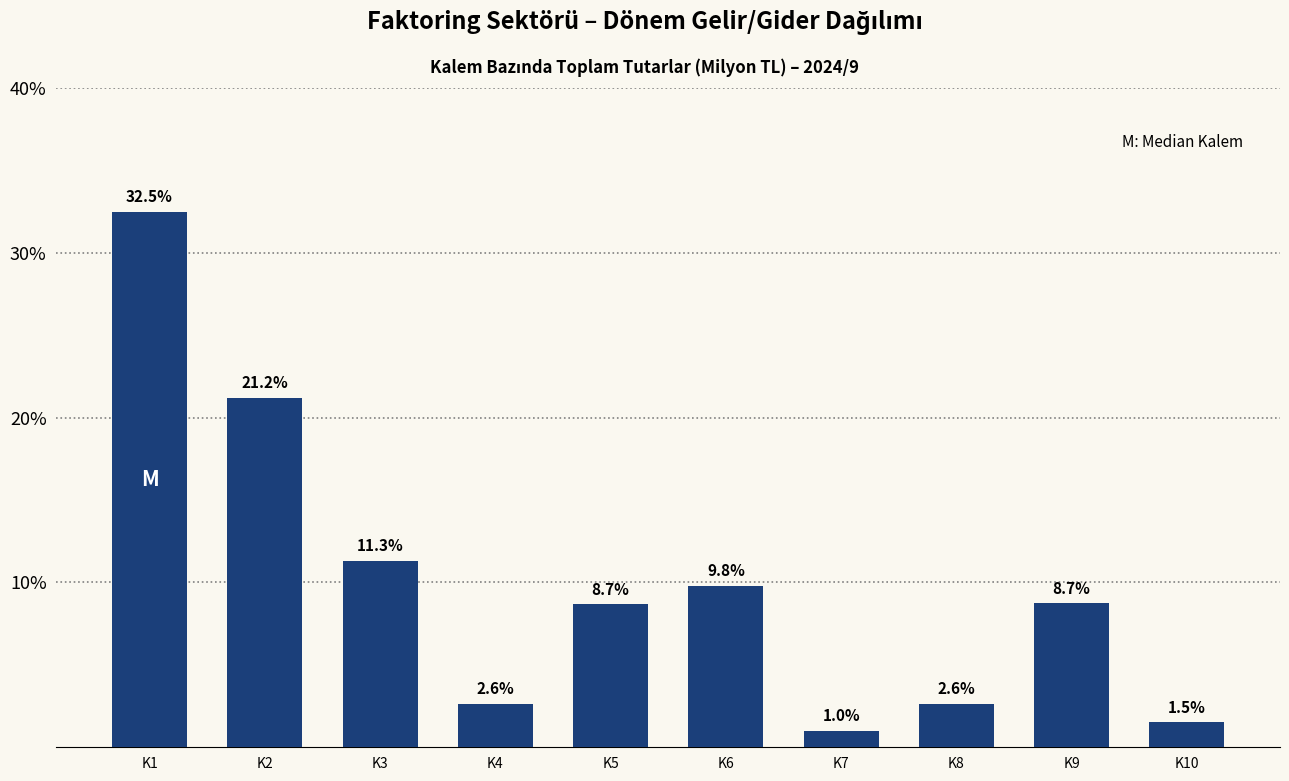

Reading left to right, what are all the values shown in this chart?

32.5	21.2	11.3	2.6	8.7	9.8	1.0	2.6	8.7	1.5